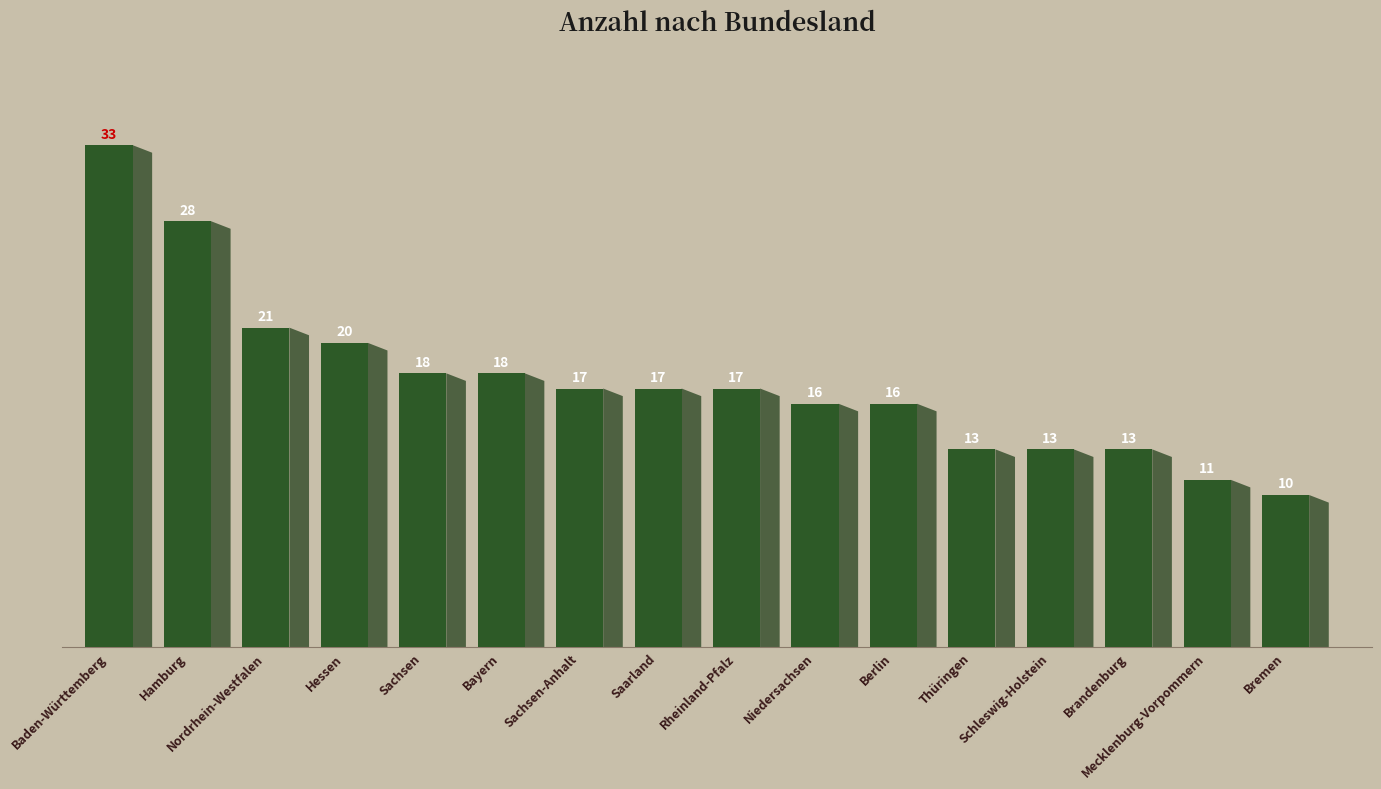

Between Berlin and Brandenburg, which is larger?

Berlin